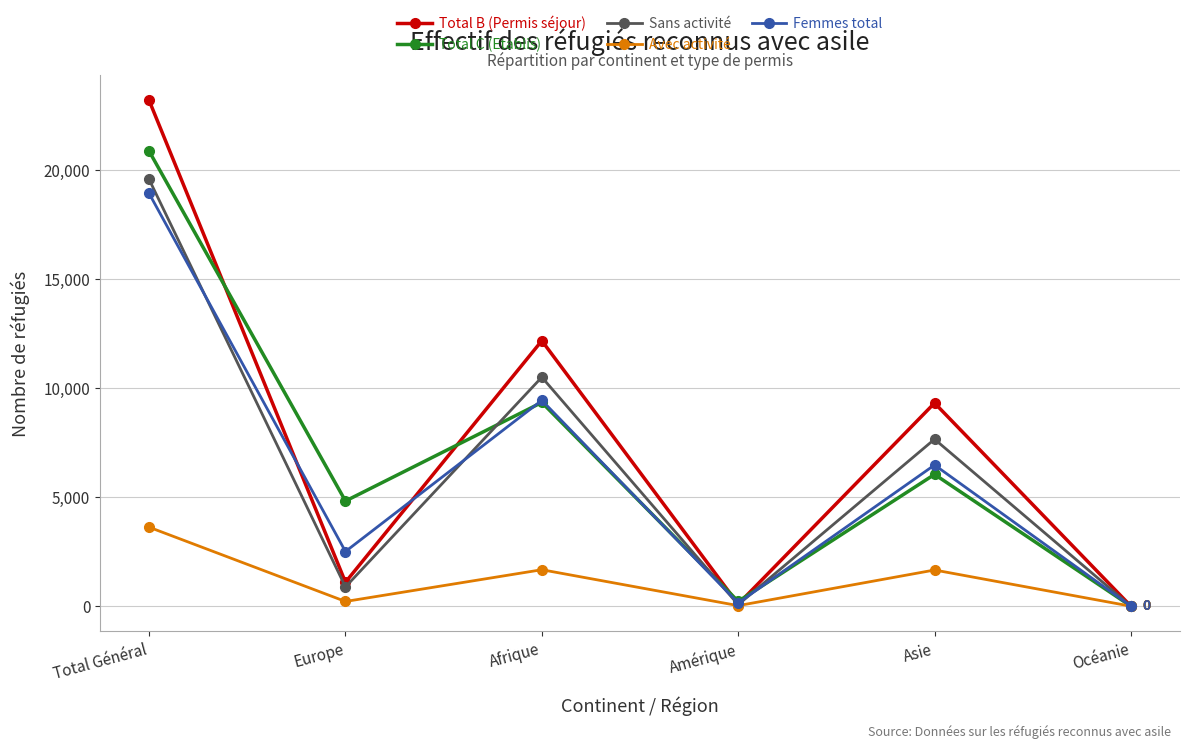

Which series has the largest total across all categories?

Total B (Permis séjour)